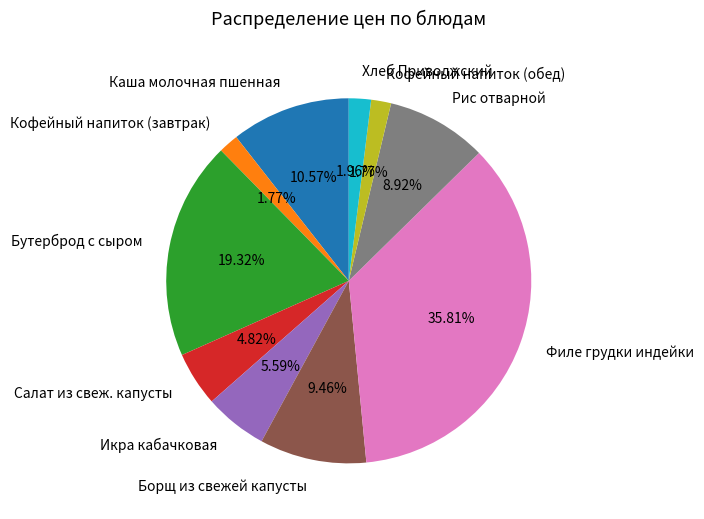

What is the largest slice in the pie chart?

Филе грудки индейки